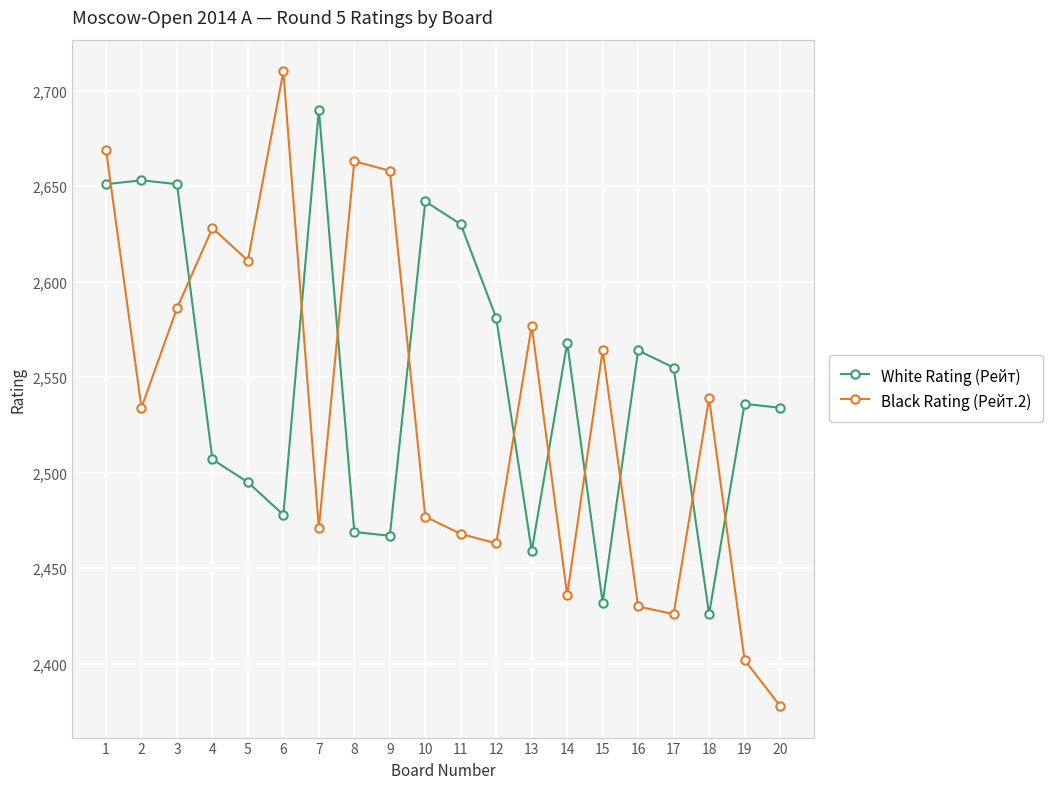

What is the difference between the second highest and second lowest values in the Black Rating (Рейт.2) series?

267